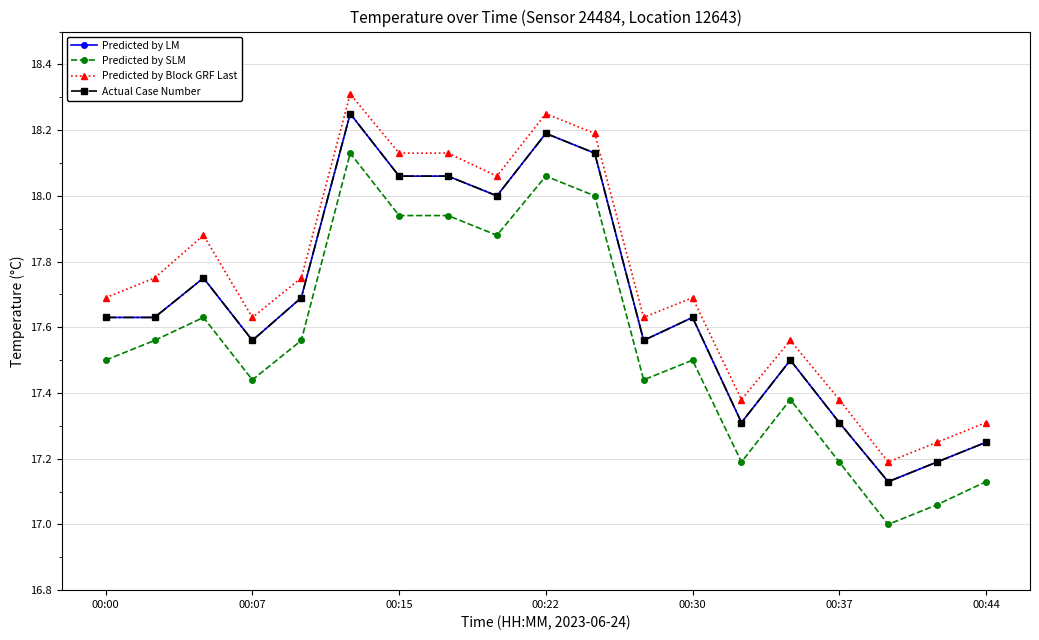

Does the chart have visible grid lines?

Yes